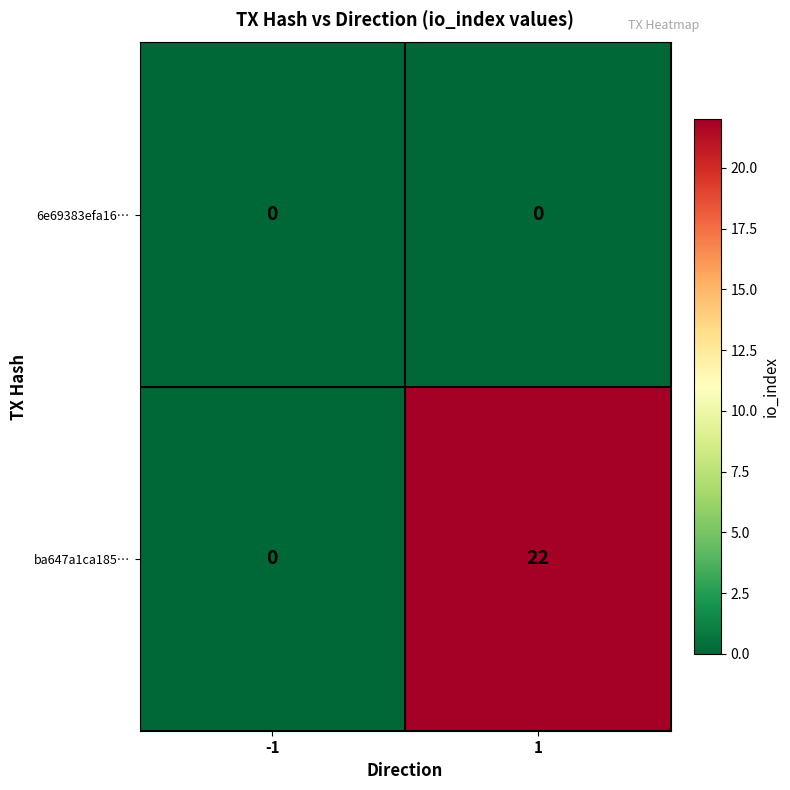

True or false: ba647a1ca185… has a value of 22 at 1.

True